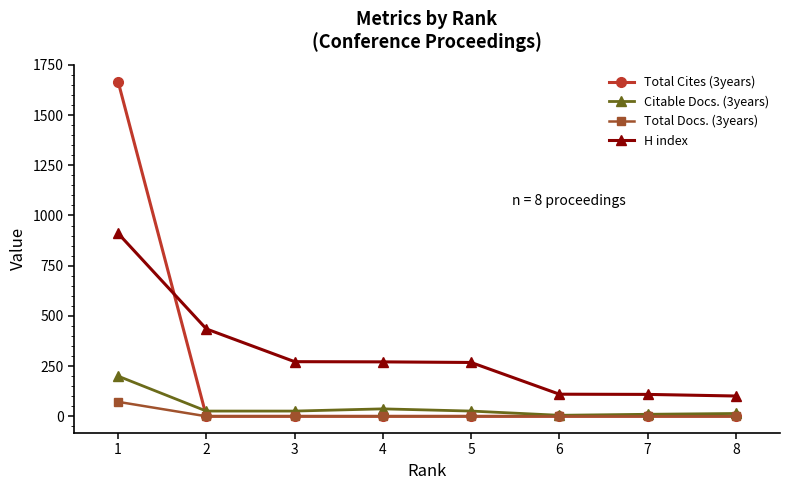

Which series has the largest total across all categories?

H index